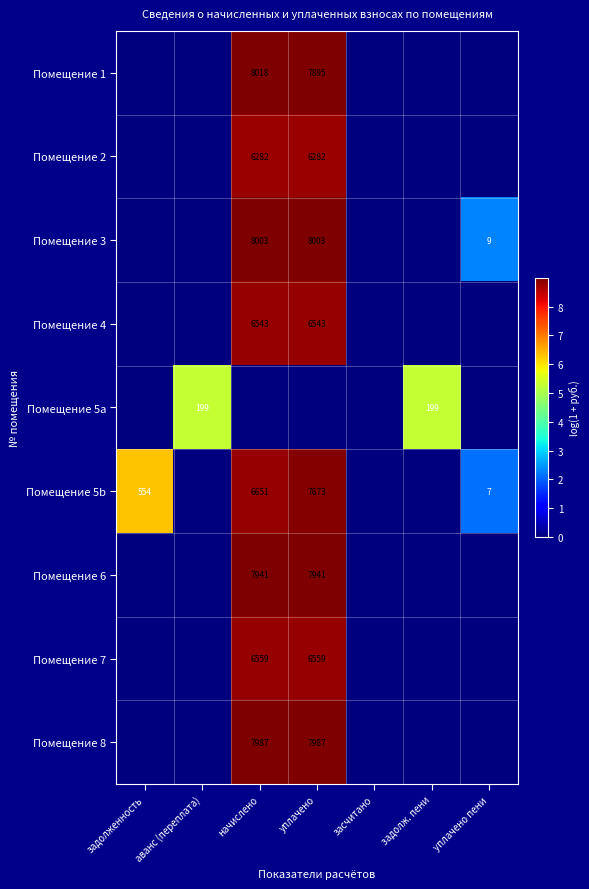

True or false: Помещение 5b has a value of 6651 at начислено.

True